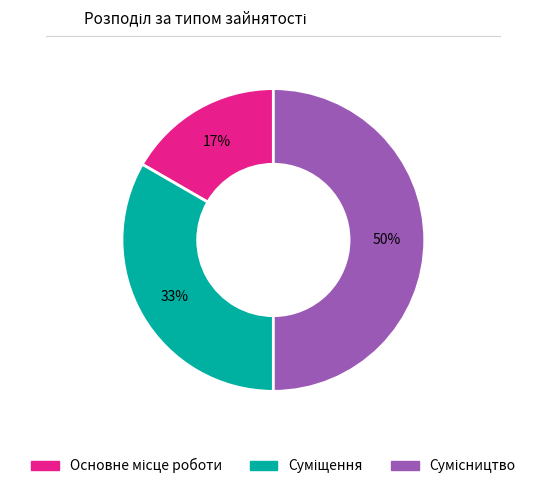

To the nearest percent, what is the difference between the largest and smallest slice percentages?

33%